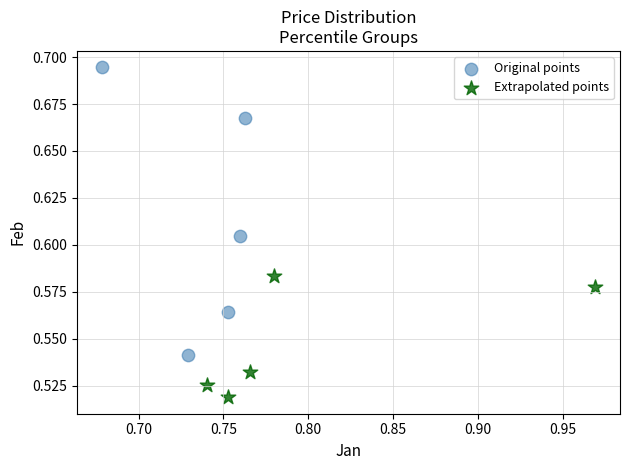

Which series contains the highest Y value?

Original points